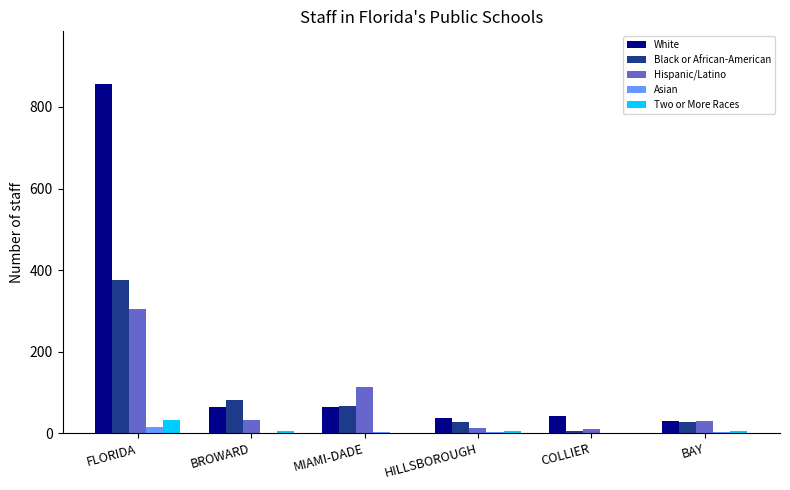

What value does the Hispanic/Latino series have at BAY?

30